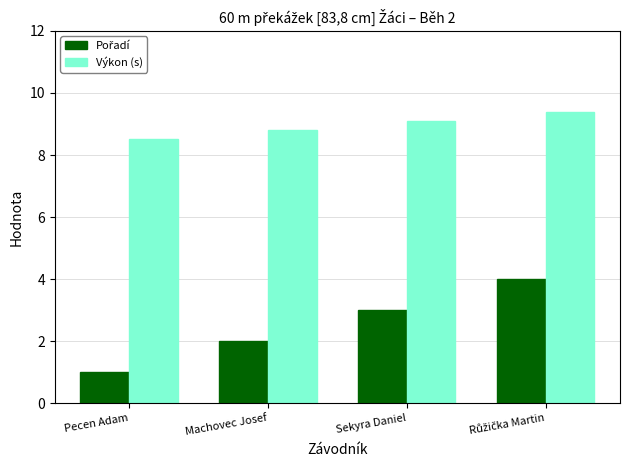

True or false: Výkon (s) has a value of 4.2 at Machovec Josef.

False